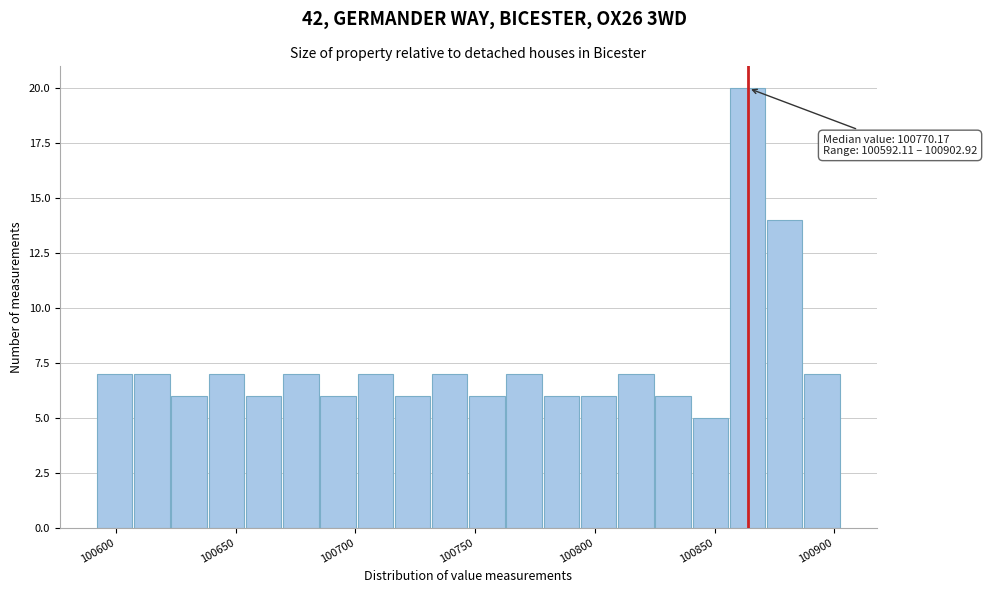

Around what value on the x-axis is the tallest bar? Give the approximate position of its centre, as read against the axis.

100865